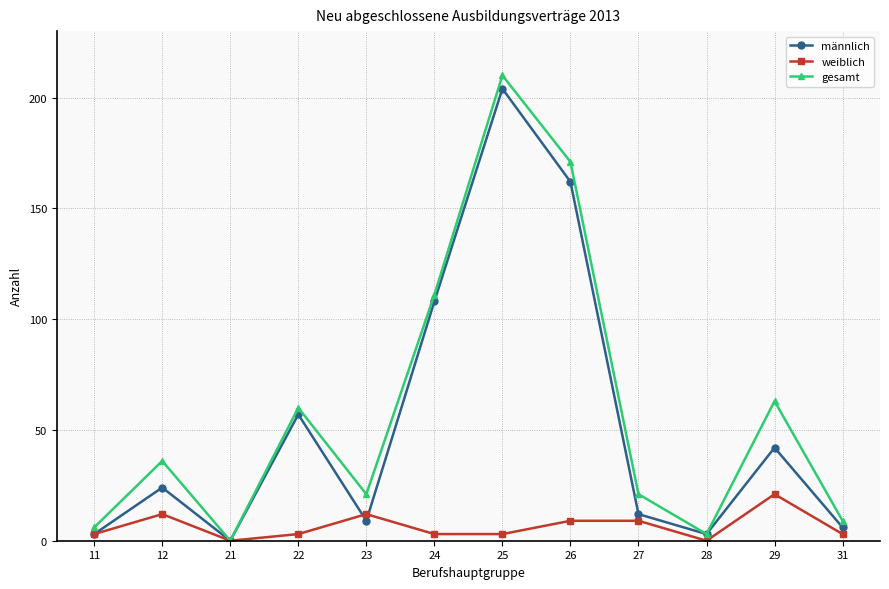

Which series has the largest range (max minus min)?

gesamt